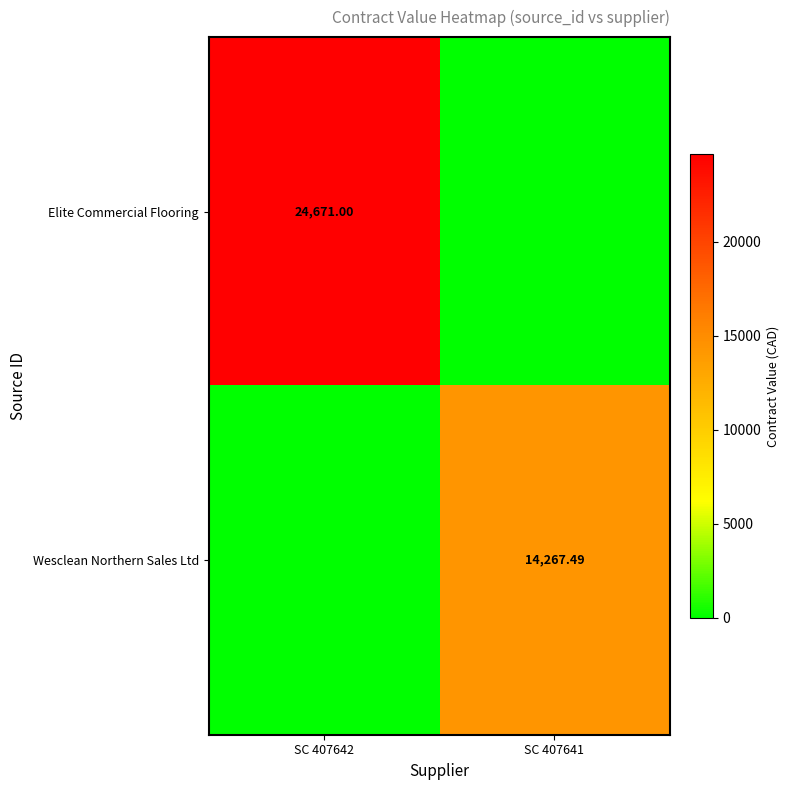

What is the average value of the Elite Commercial Flooring series?

12335.5